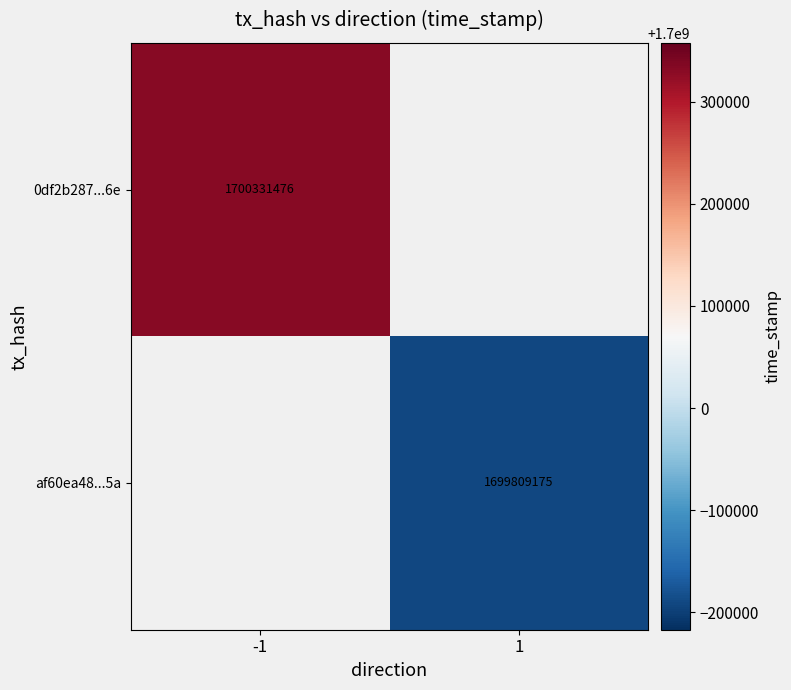

Is the value of af60ea48...5a at 1 greater than the value of 0df2b287...6e at -1?

No